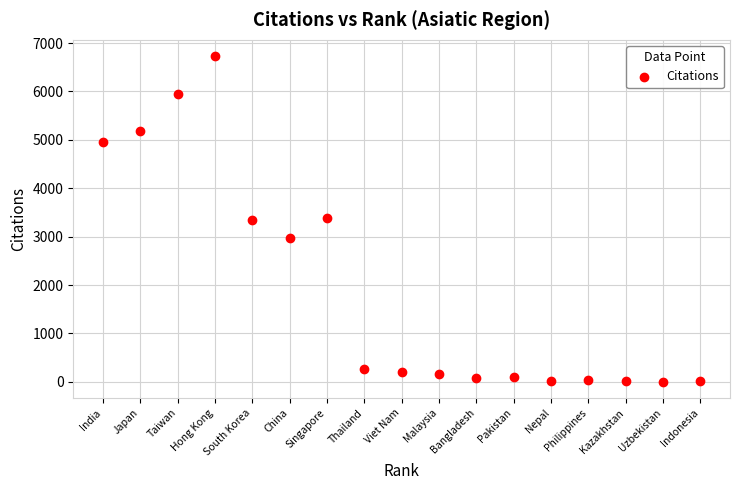

What is the range of Y values (max minus min)?

6728